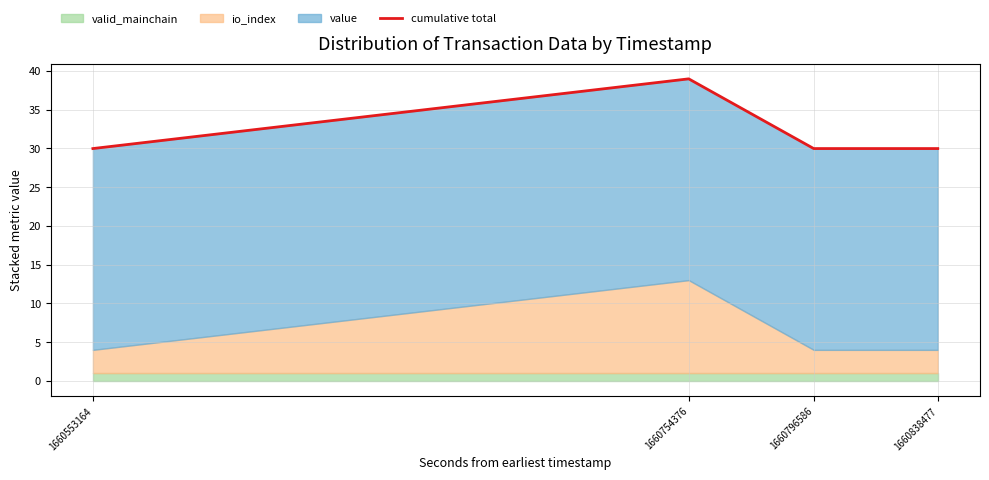

Does the chart have visible grid lines?

Yes